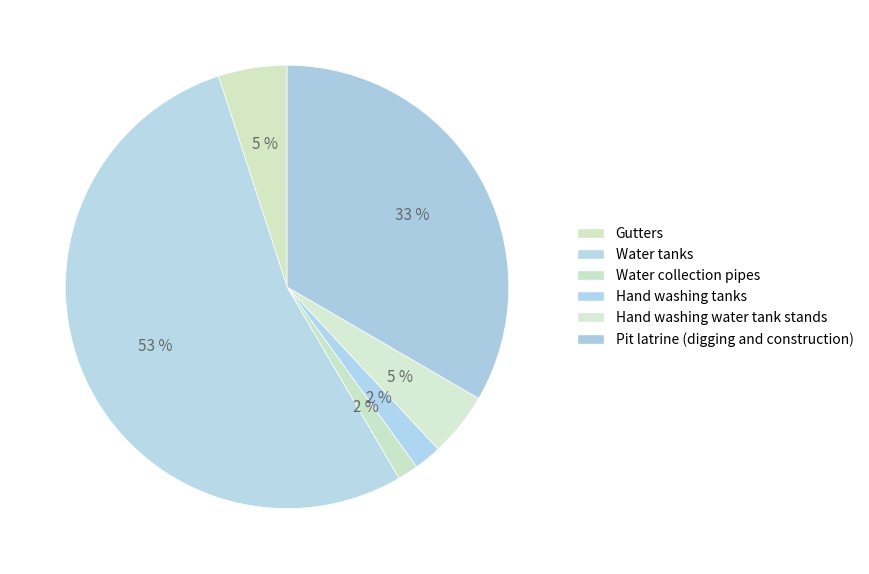

How many slices are in this pie chart?

6